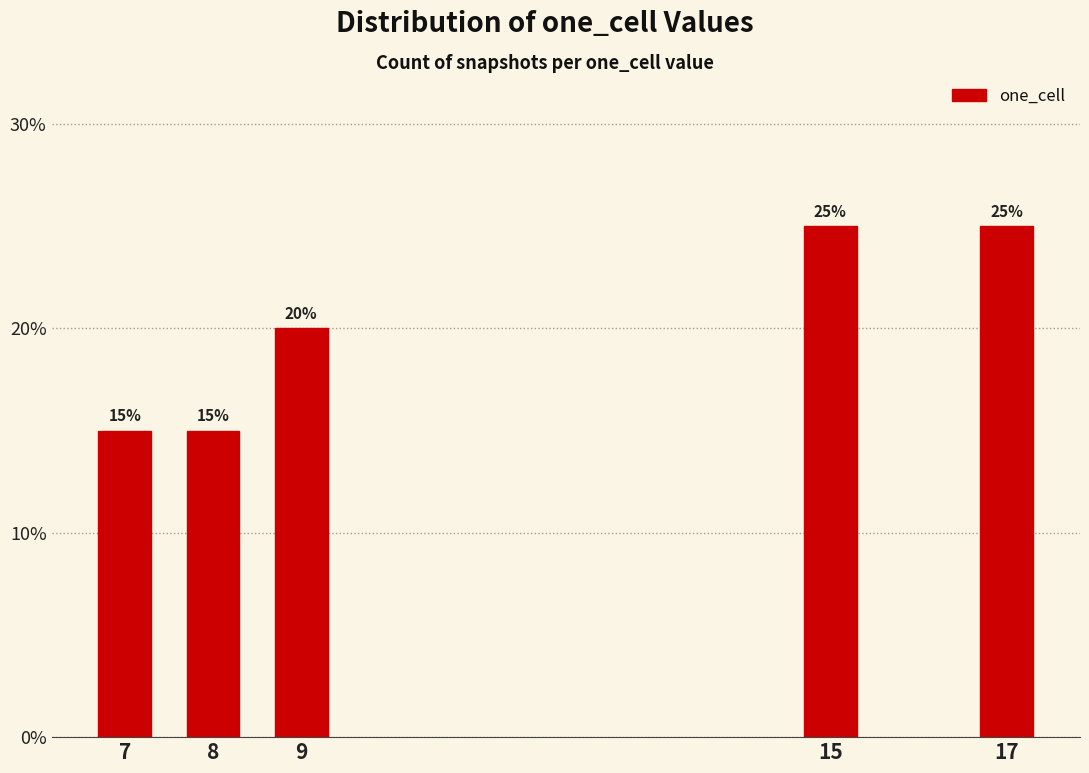

Reading right to left, extract all data points from this chart.

17=25	15=25	9=20	8=15	7=15